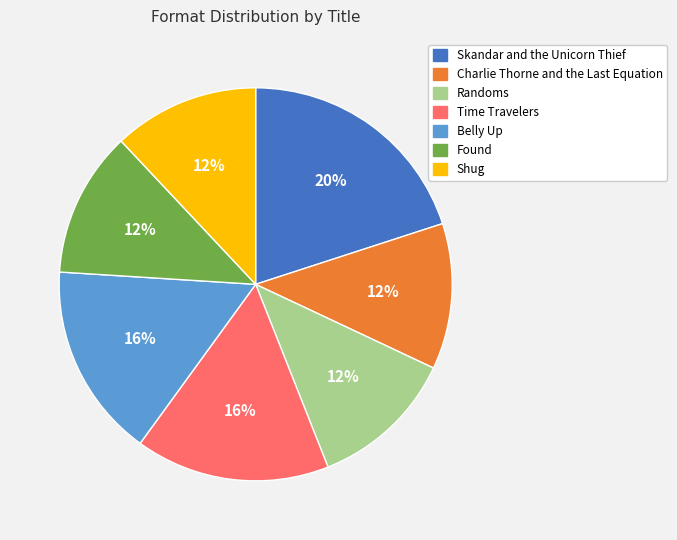

Is Time Travelers the majority of the pie?

No